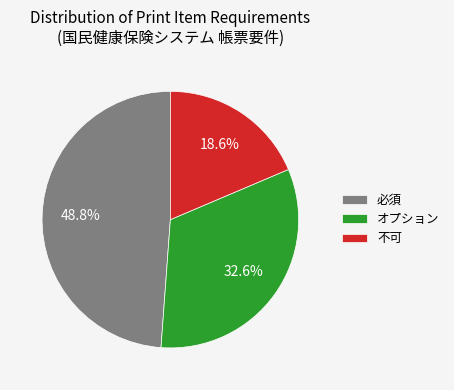

To the nearest percent, what is the average slice percentage?

33%